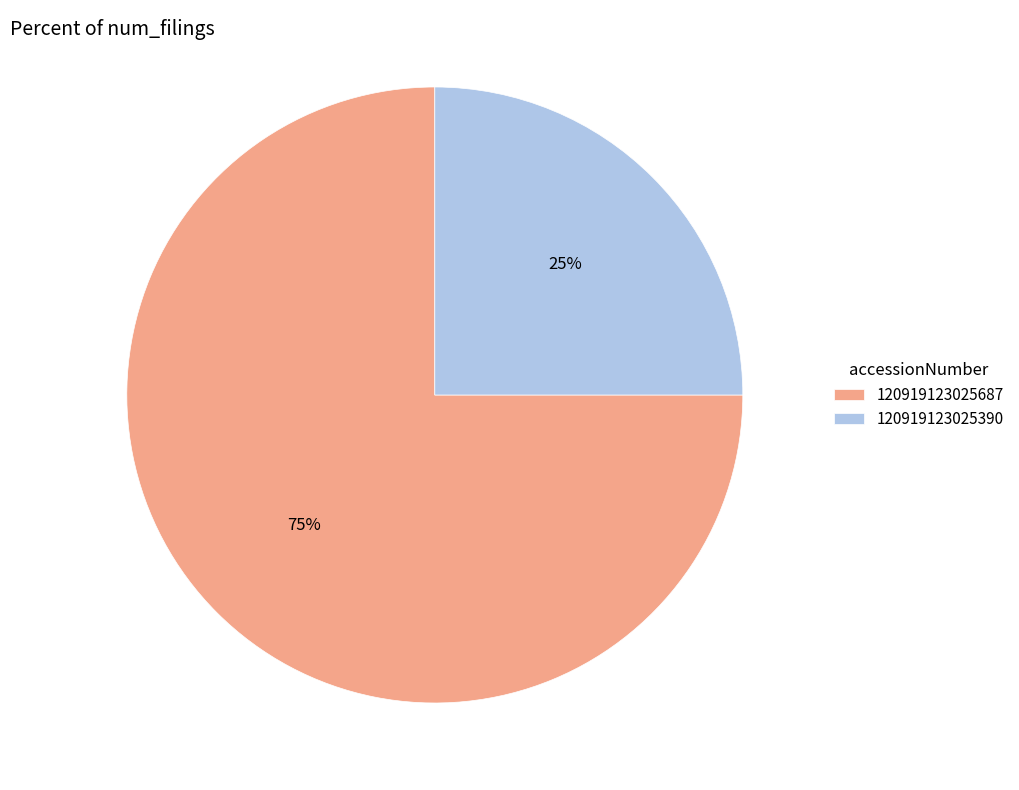

What is the majority slice?

120919123025687